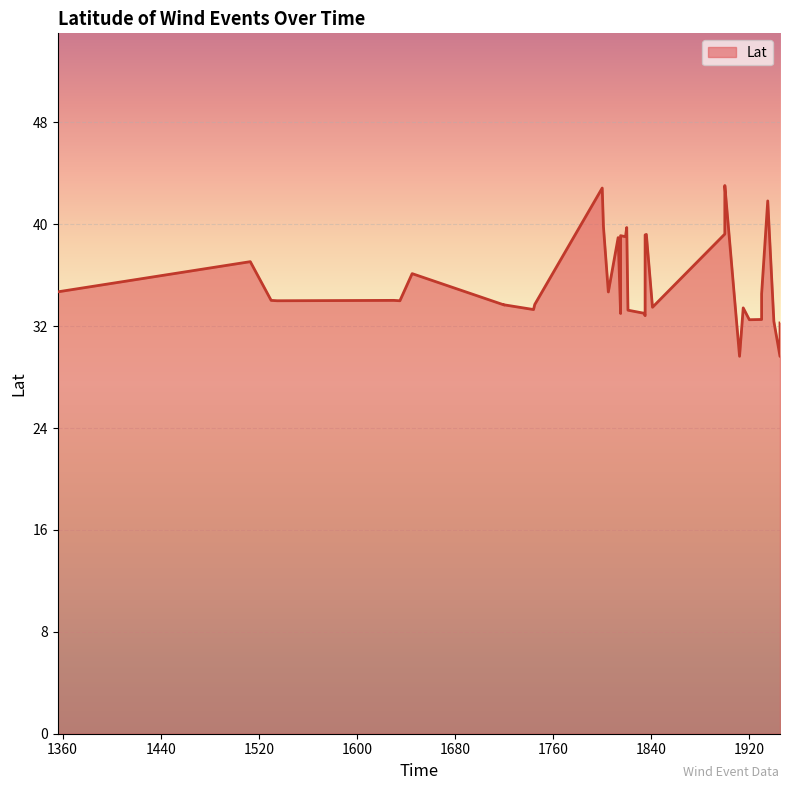

How many interior local peaks (higher than both neighbors) does the data have?

12